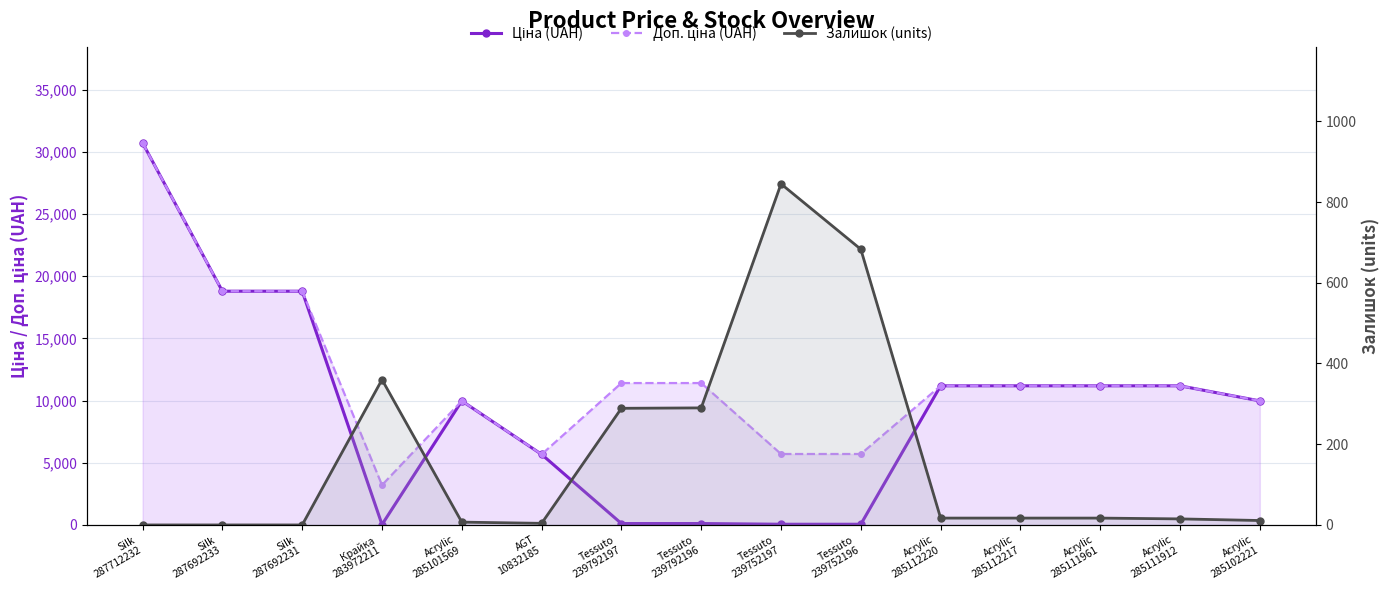

How many lines are shown in the chart?

3